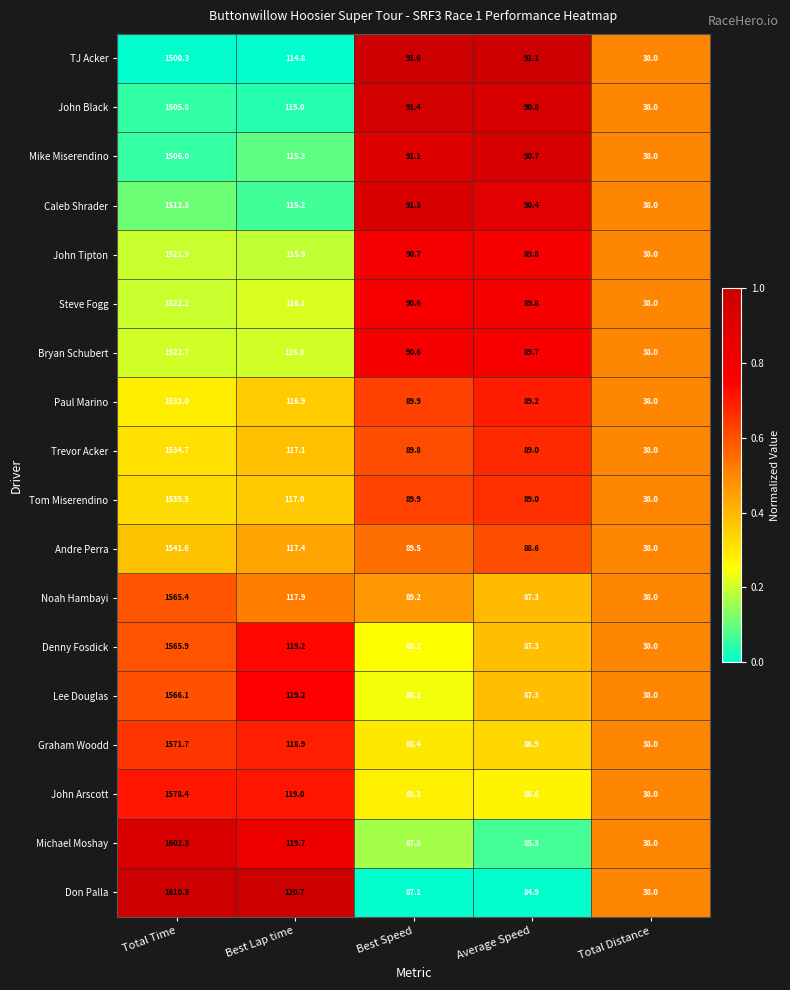

At which label is John Arscott closest to 808?

Best Lap time